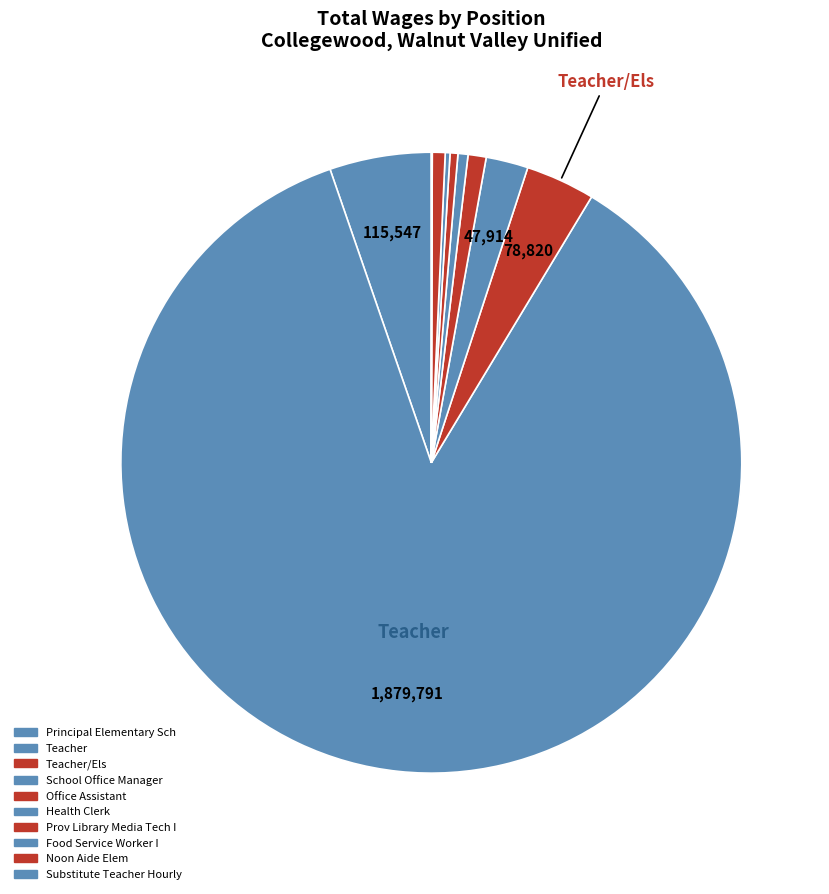

To the nearest percent, what portion does Noon Aide Elem represent?

1%